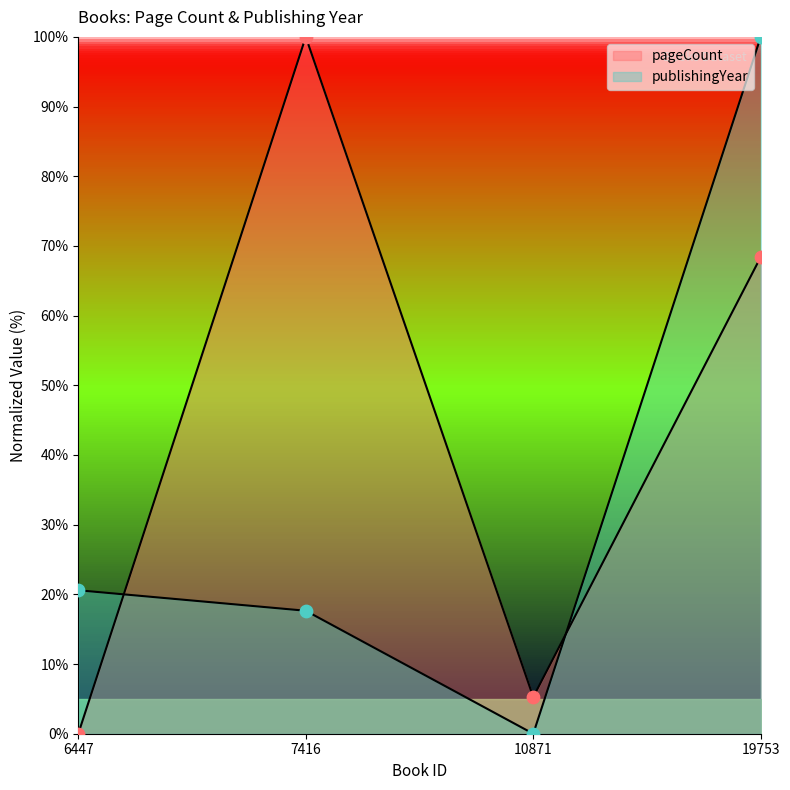

Which series contains the highest Y value?

pageCount